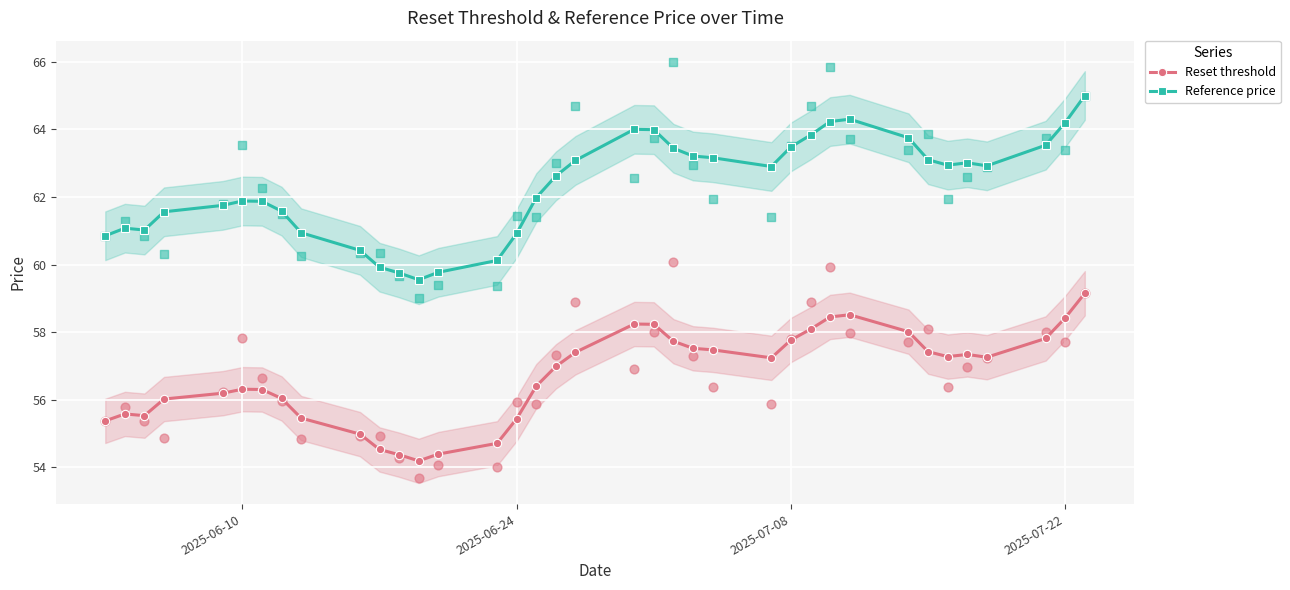

Which series has the largest total across all categories?

Reference price